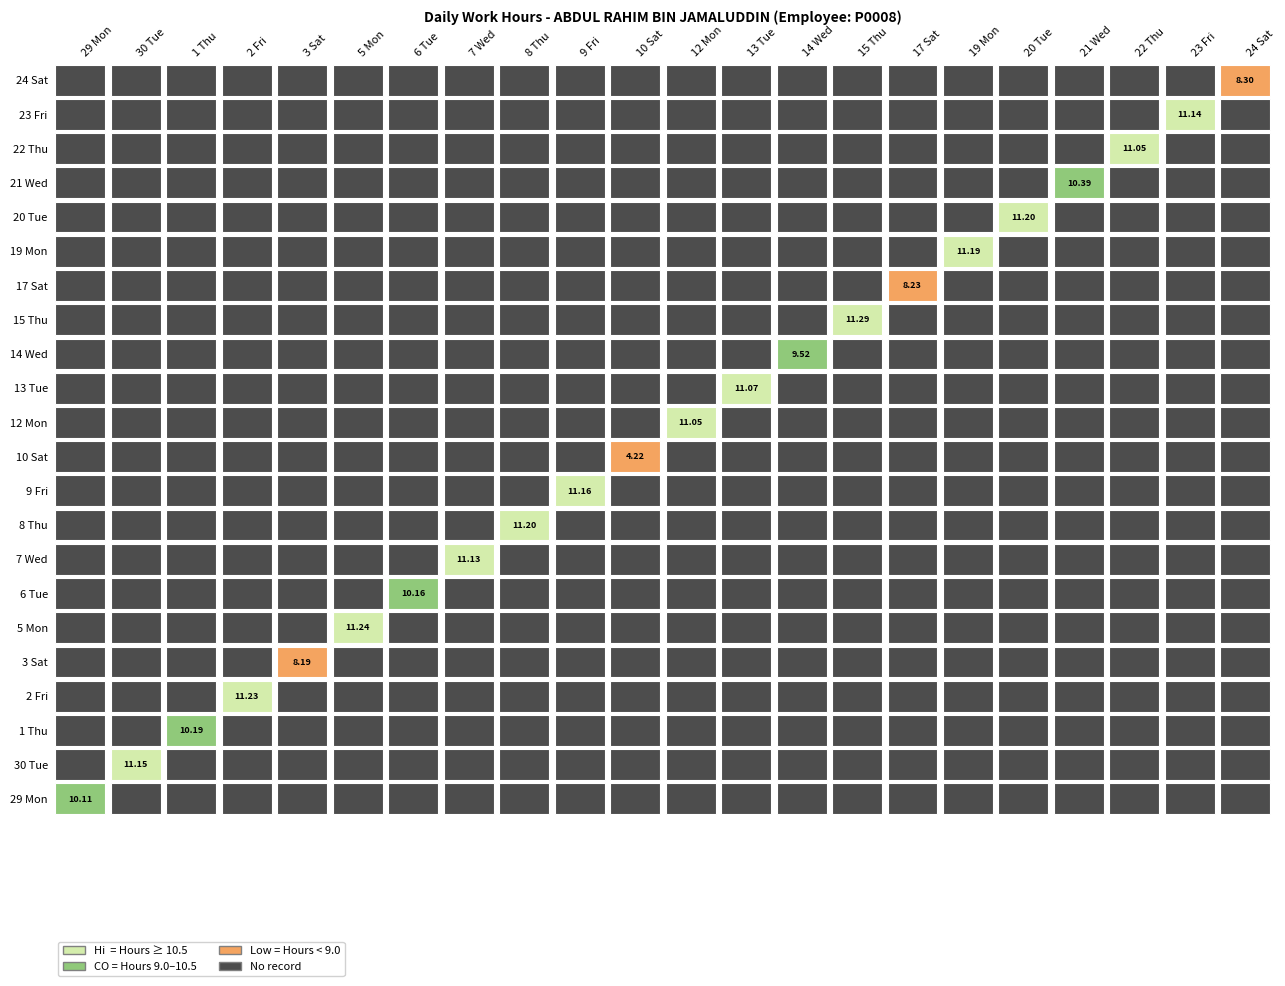

What is the sum of all 29 Mon values?

10.1